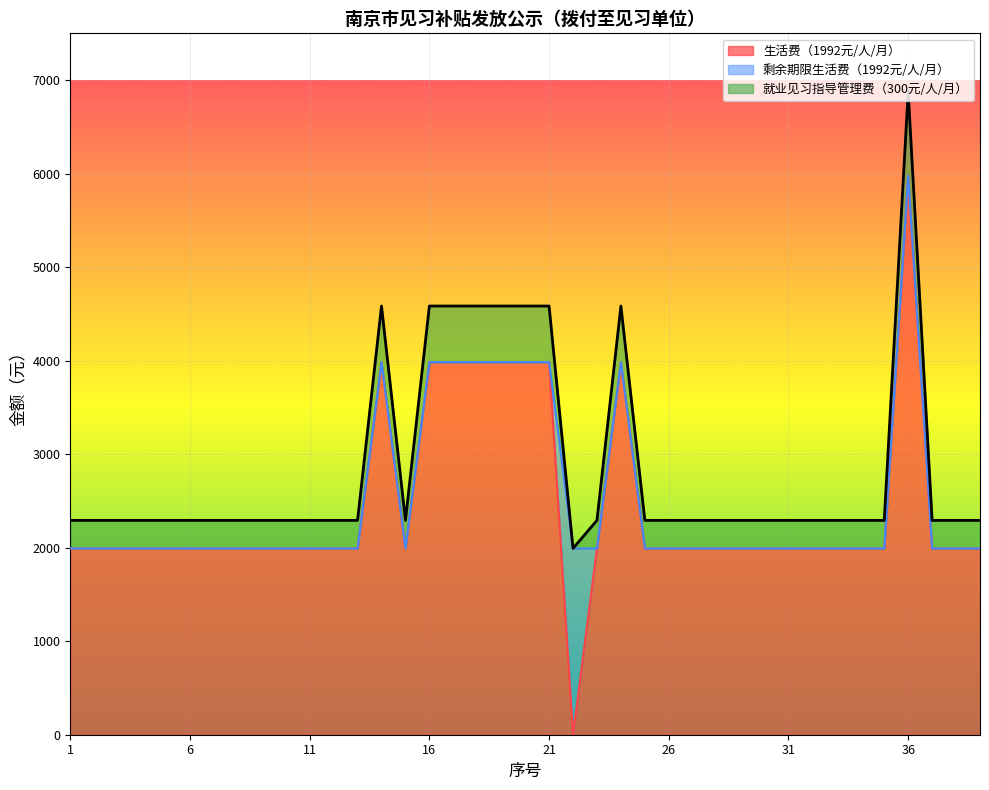

How many values in 就业见习指导管理费（300元/人/月） are above zero?

38